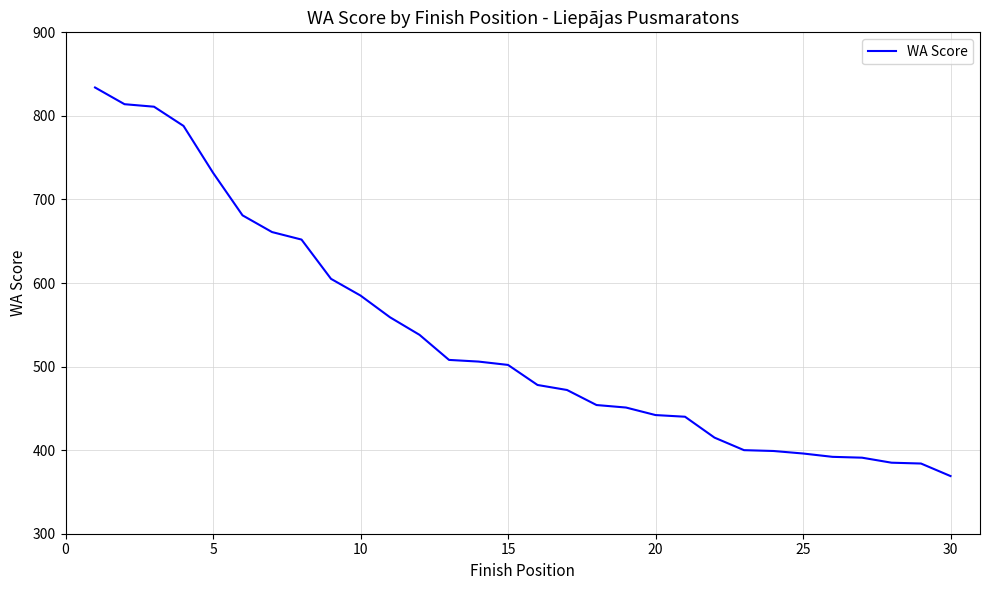

How many distinct data groups are displayed?

1